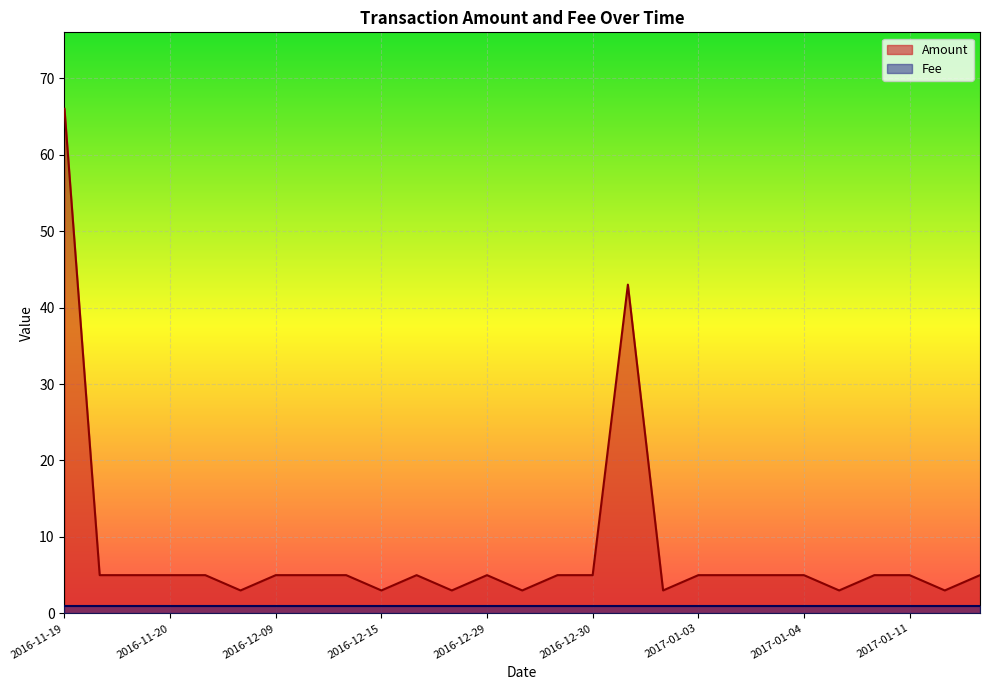

Between 2016-11-19 and 2017-01-10, which is larger?

2016-11-19